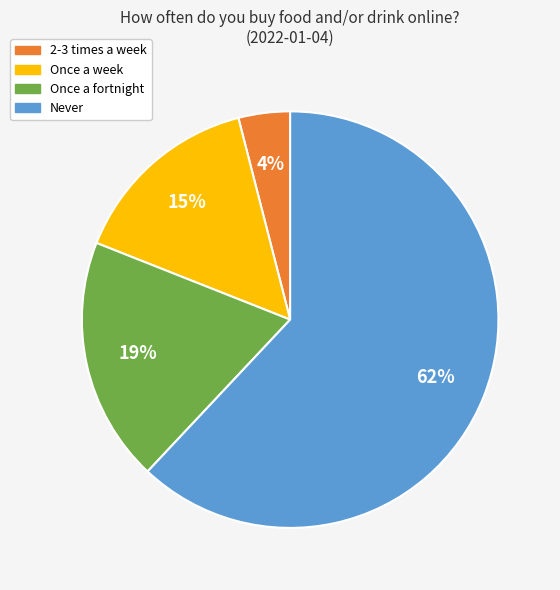

Does any single category account for the majority?

Yes